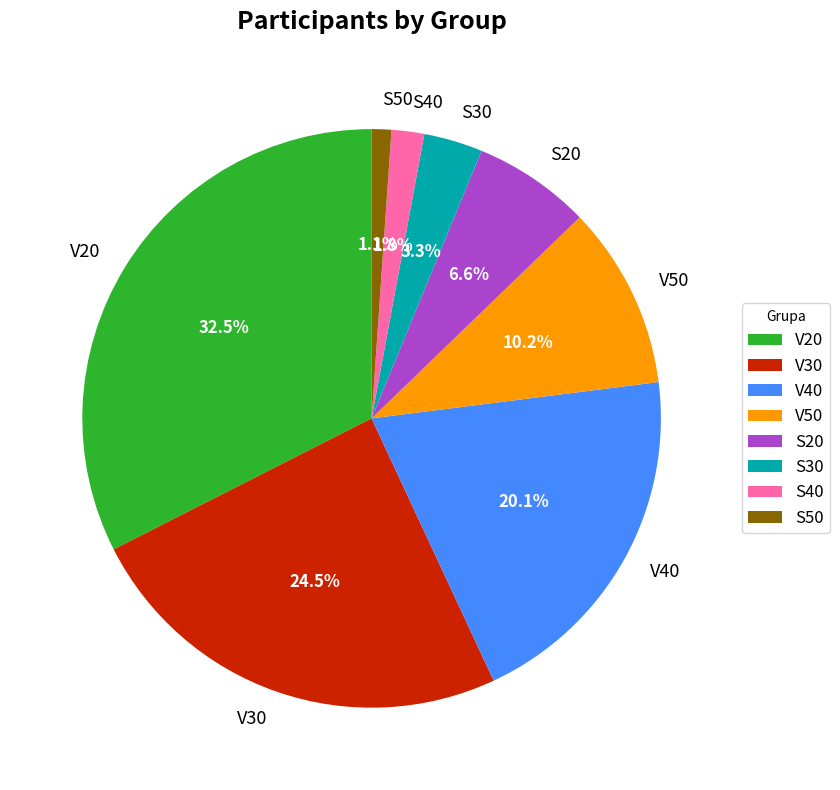

What percentage do V40 and S40 together represent?

21.9%